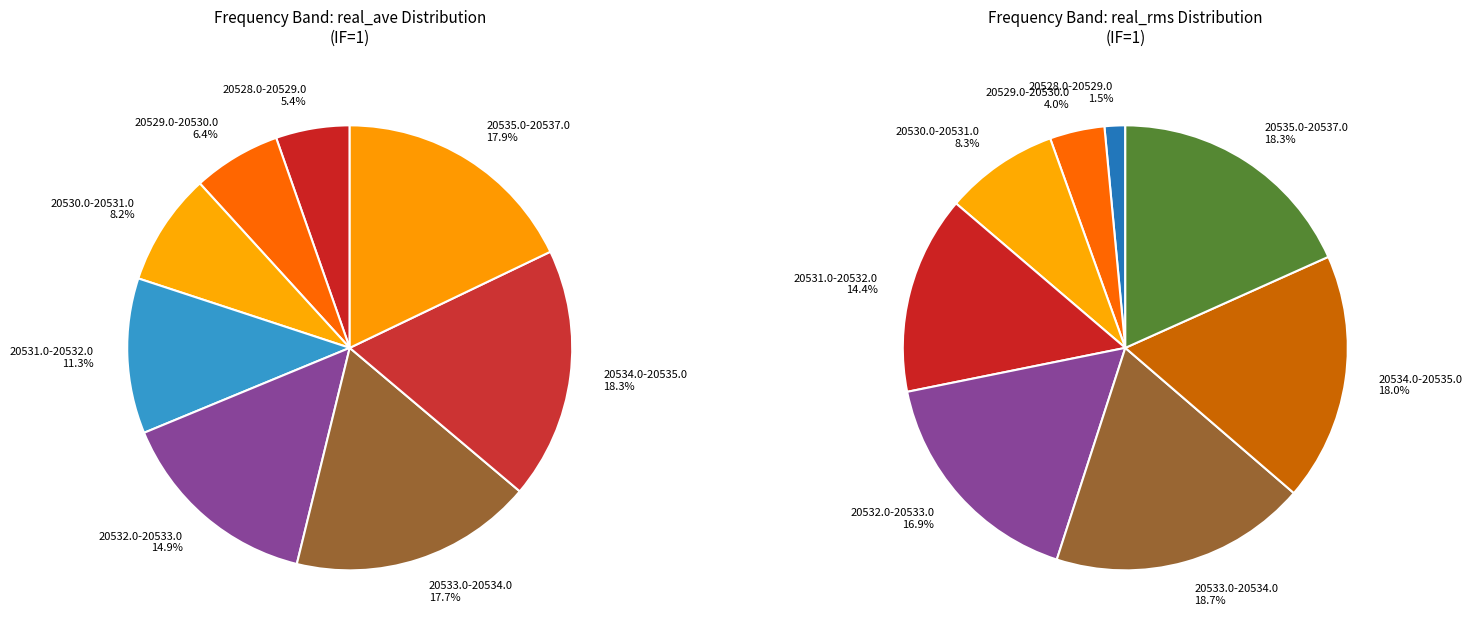

Is it true that 20534.5 is 23% of the pie?

False